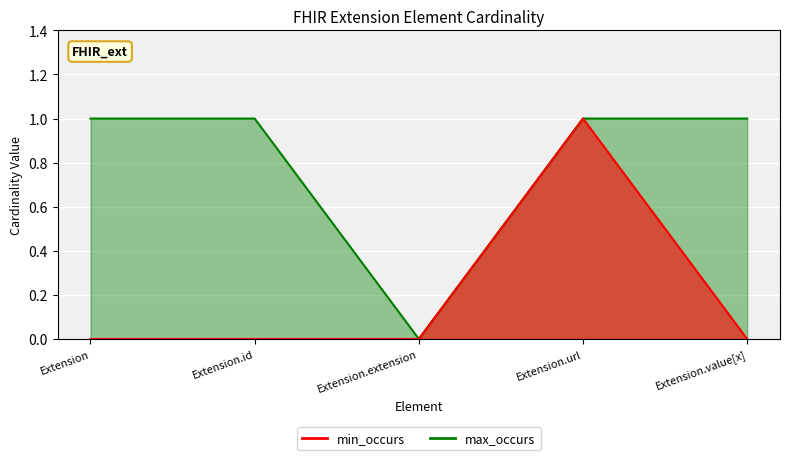

Count the max_occurs values in the range 1 to 2.

4